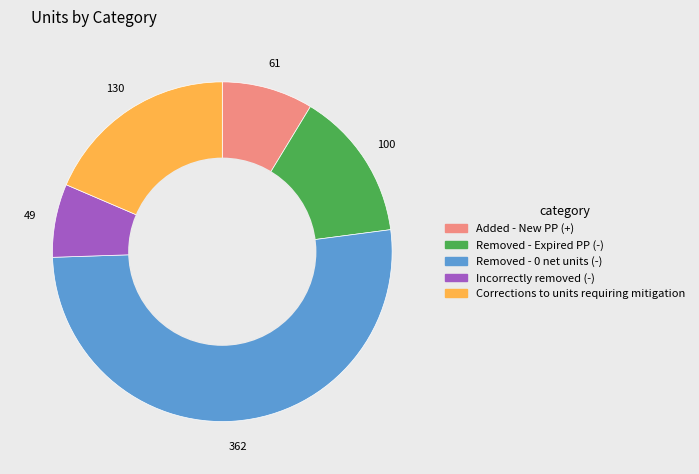

How many slices are in this pie chart?

5